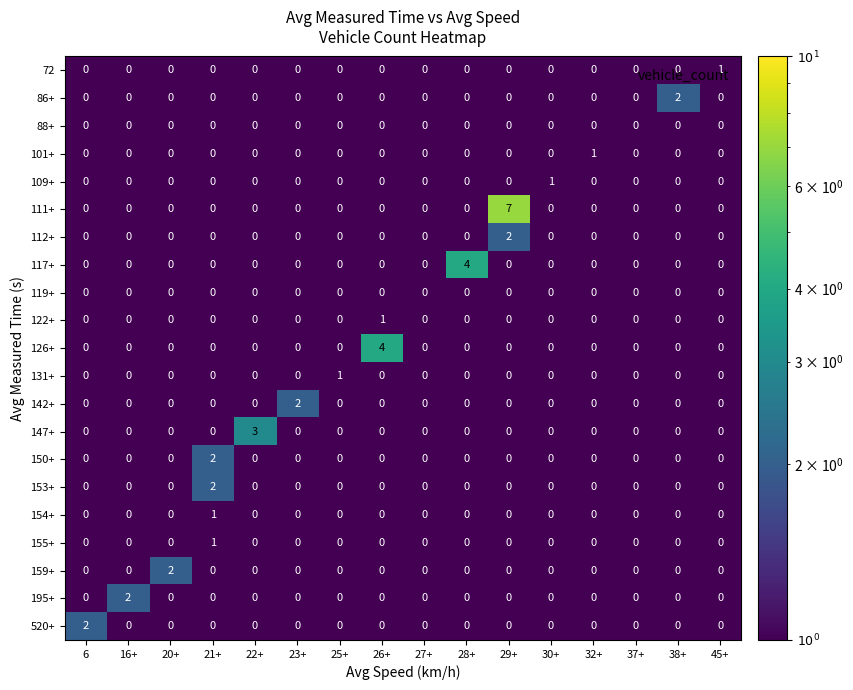

What is the difference between the highest and lowest values at 30+?

1